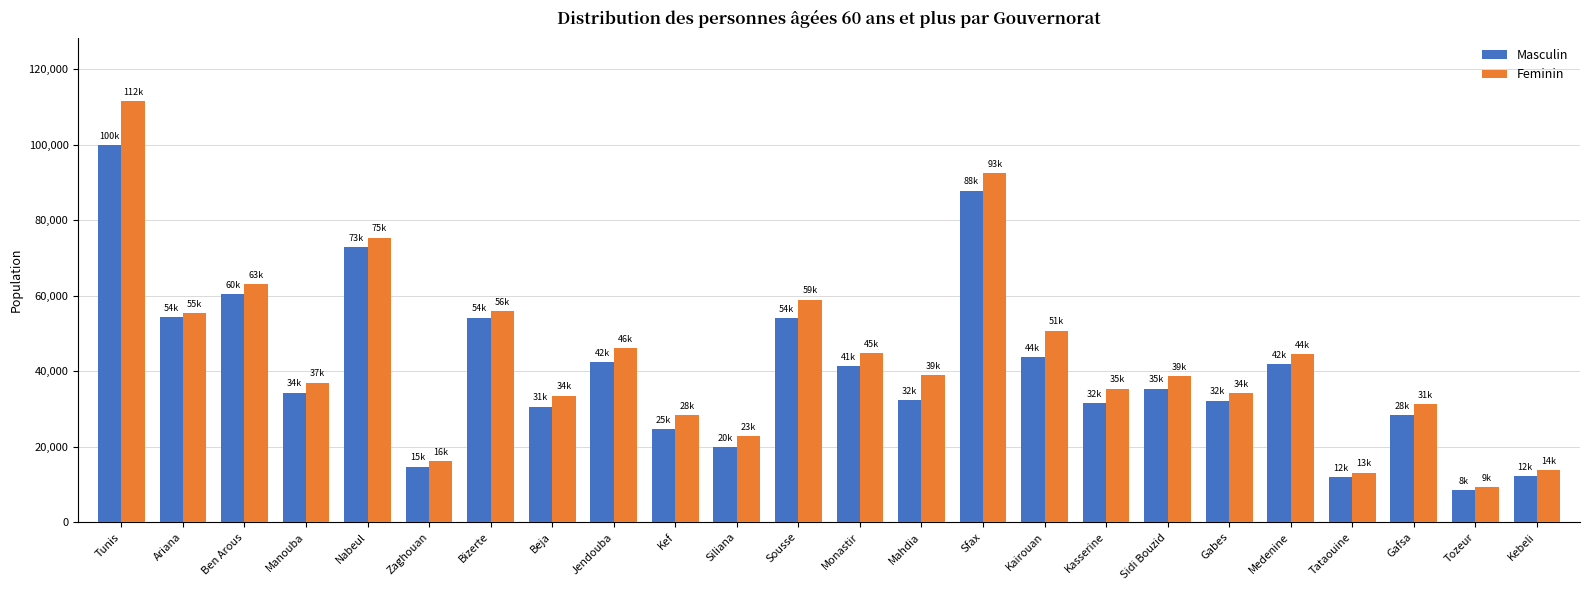

What is the total value across all series at Gafsa?

59743.7